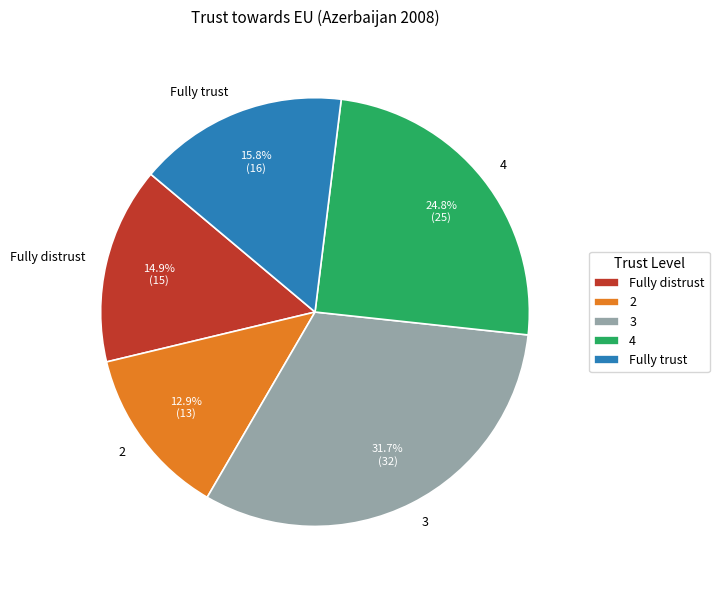

Between 3 and 4, which is larger?

3